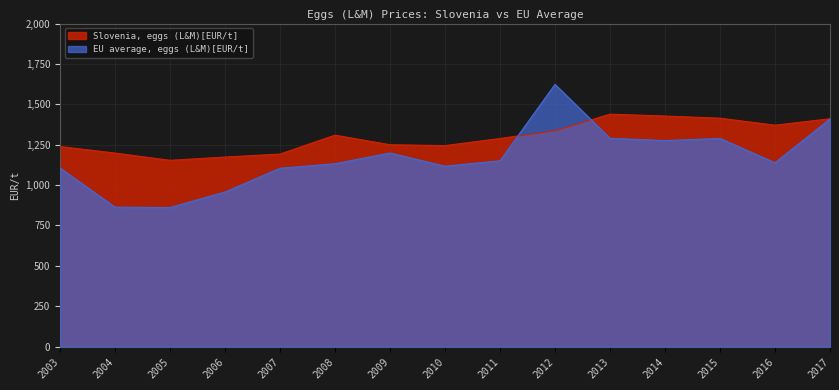

Which category has the highest value in the Slovenia, eggs (L&M)[EUR/t] series?

2013